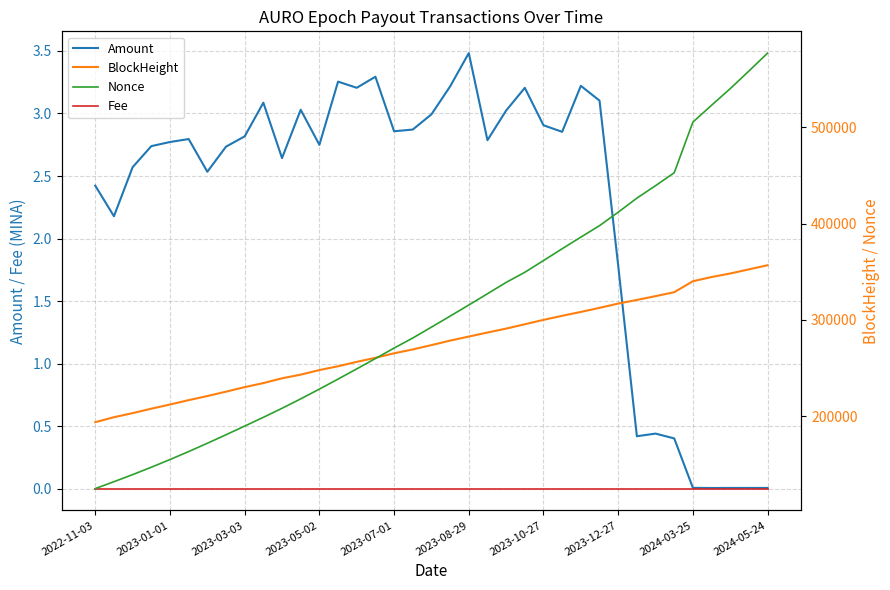

True or false: Fee has a value of 0.0 at 2023-05-02.

True